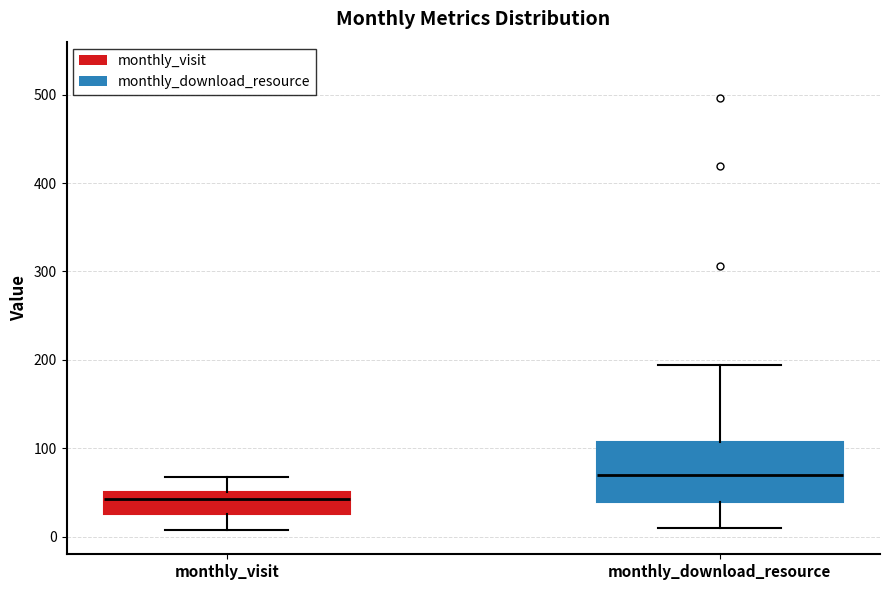

Reading left to right, read every box against the y-axis: the position of its median line, the range the box covers, and the ends of its whiskers. The values are not printed on the chart, so give them approximately, as read against the axis.

monthly_visit: median 40, box 30 to 50, whiskers 10 to 70
monthly_download_resource: median 70, box 40 to 110, whiskers 10 to 190